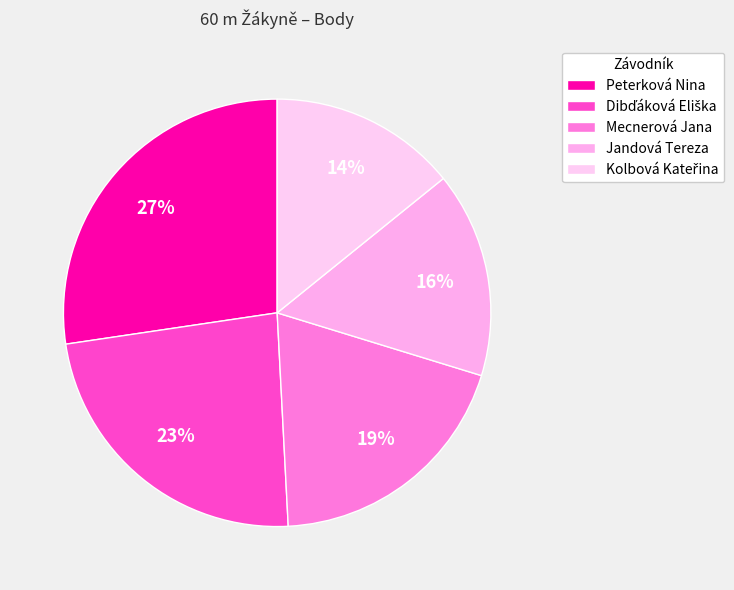

How many slices are in this pie chart?

5